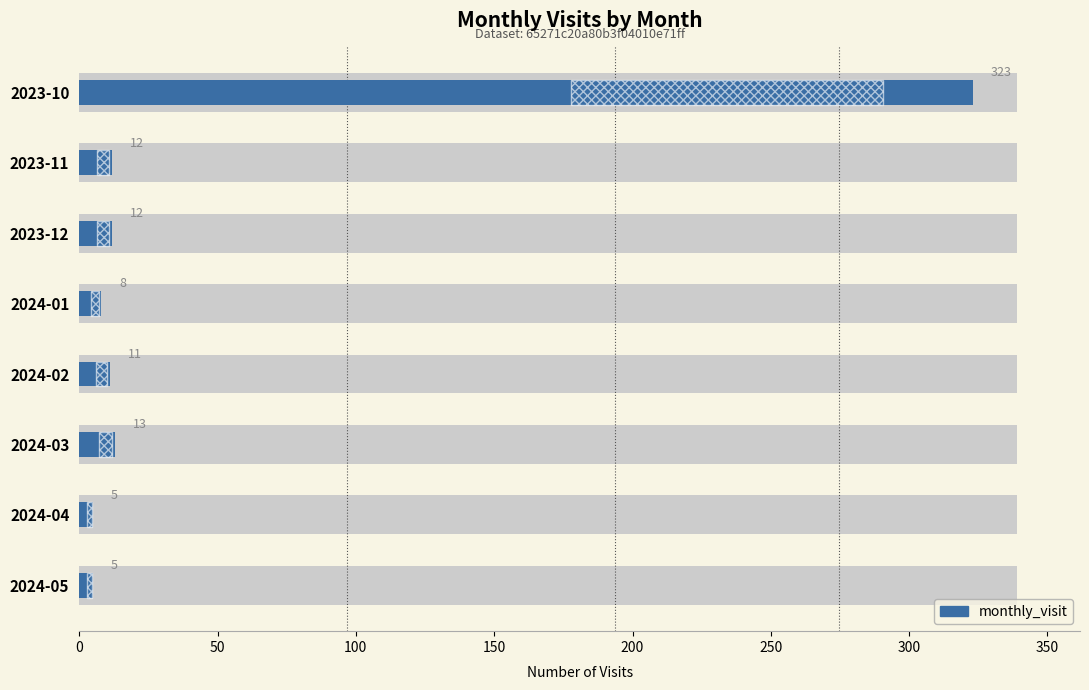

Are the bars horizontal?

Yes